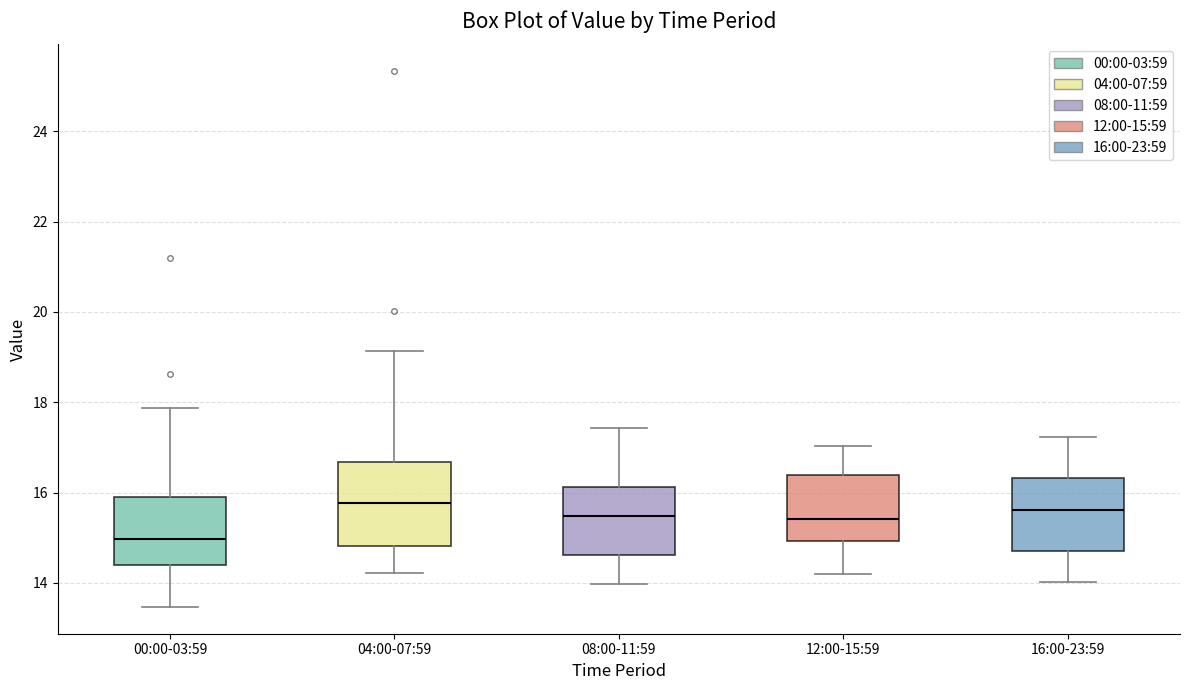

Which box's median line is the lowest?

00:00-03:59